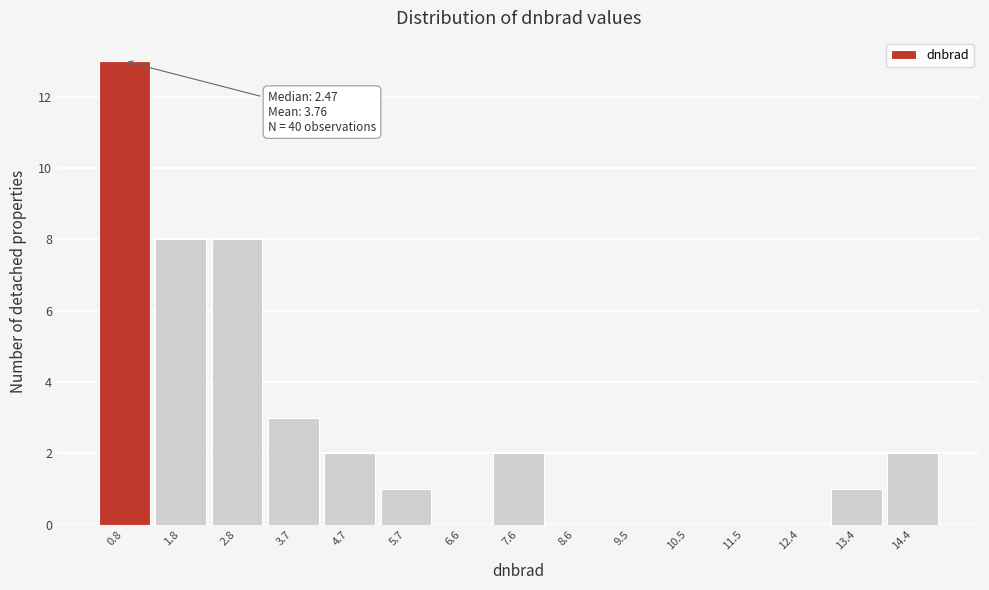

Reading left to right, extract all data points from this chart.

0.8=13	1.8=8	2.8=8	3.7=3	4.7=2	5.7=1	6.6=0	7.6=2	8.6=0	9.5=0	10.5=0	11.5=0	12.4=0	13.4=1	14.4=2